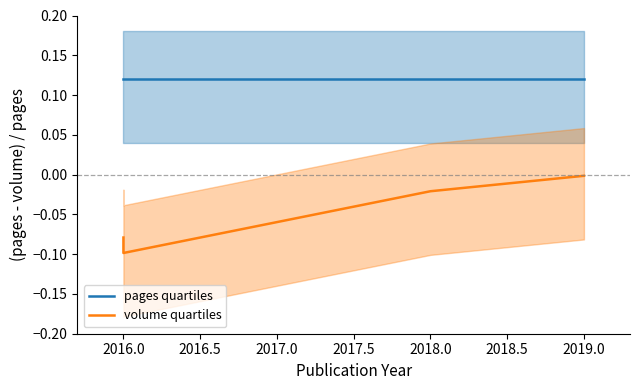

What is the difference between the second highest and minimum values in the volume quartiles series?

0.1